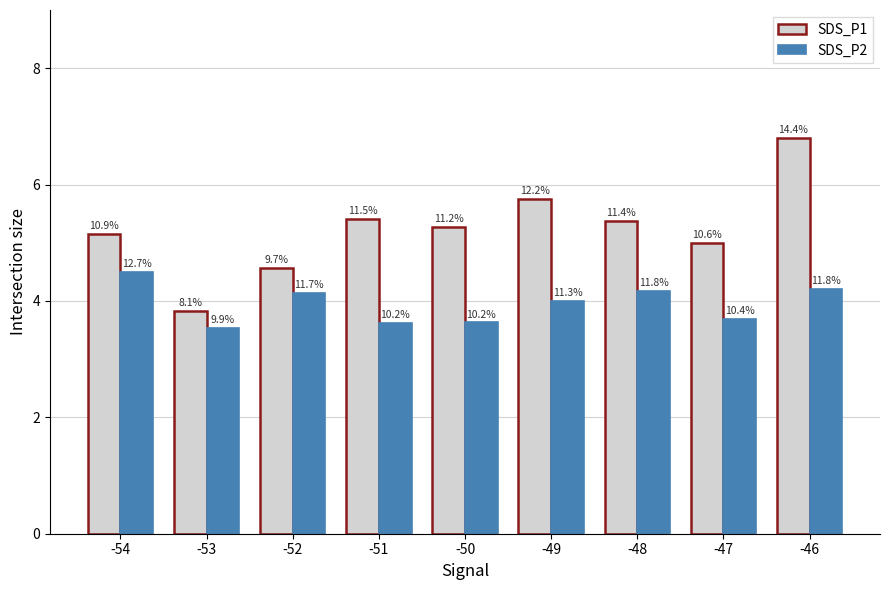

Reading right to left, what are all the values shown in this chart?

SDS_P1: -46=6.8	-47=5.0	-48=5.4	-49=5.8	-50=5.3	-51=5.4	-52=4.6	-53=3.8	-54=5.2
SDS_P2: -46=4.2	-47=3.7	-48=4.2	-49=4.0	-50=3.6	-51=3.6	-52=4.1	-53=3.5	-54=4.5